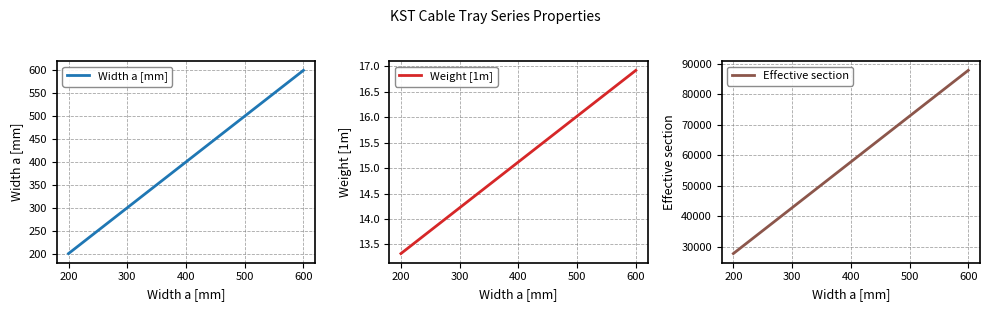

Where does the Weight [1m] series first go above 15?

400